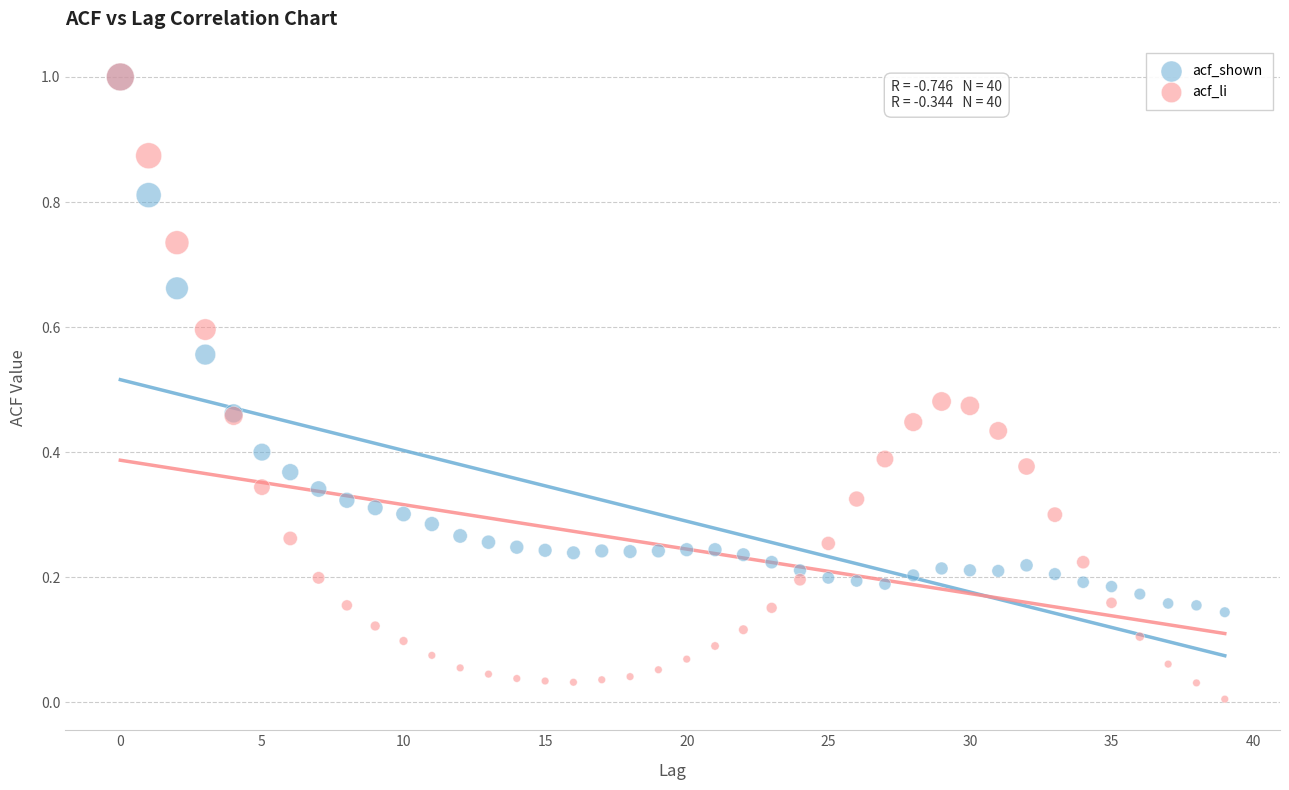

Which series contains the lowest Y value?

acf_li